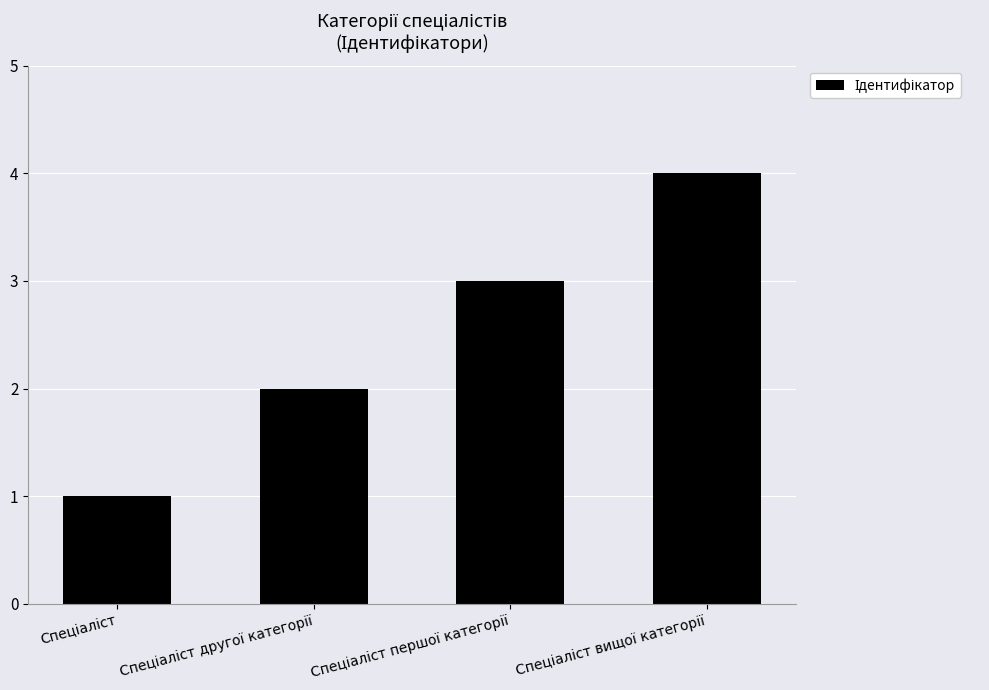

What is the difference between the maximum and minimum values?

3